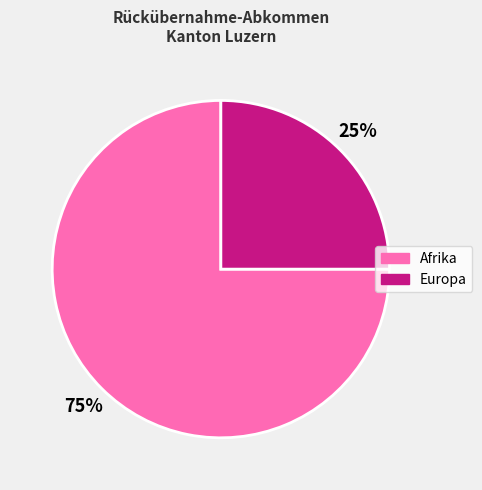

To the nearest percent, what portion does Afrika represent?

75%